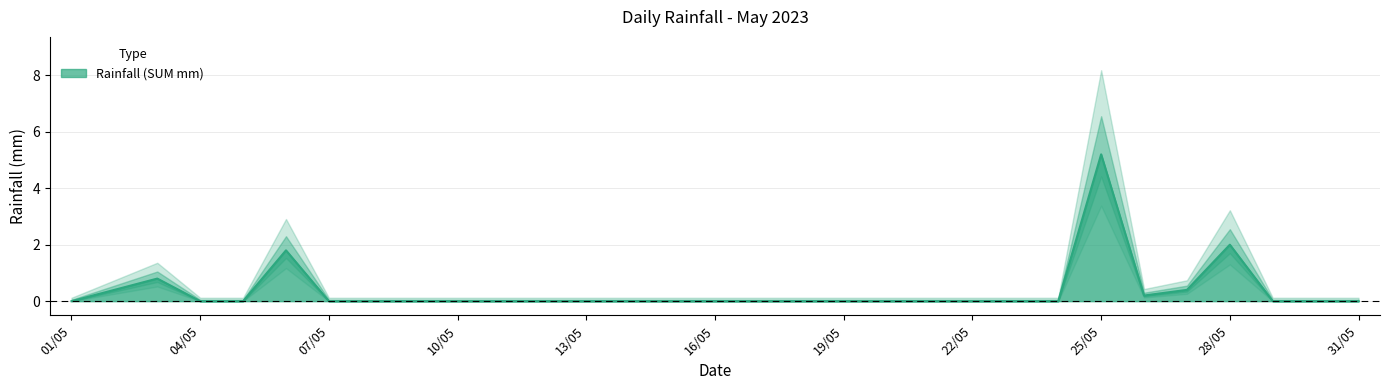

Does the chart have visible grid lines?

Yes